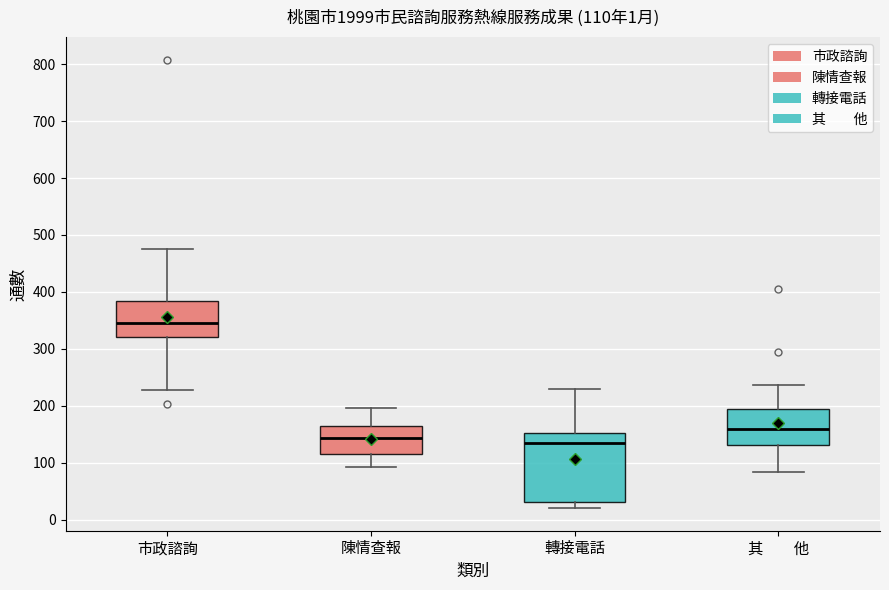

Which box is the tallest, from its lower edge to its upper edge?

轉接電話